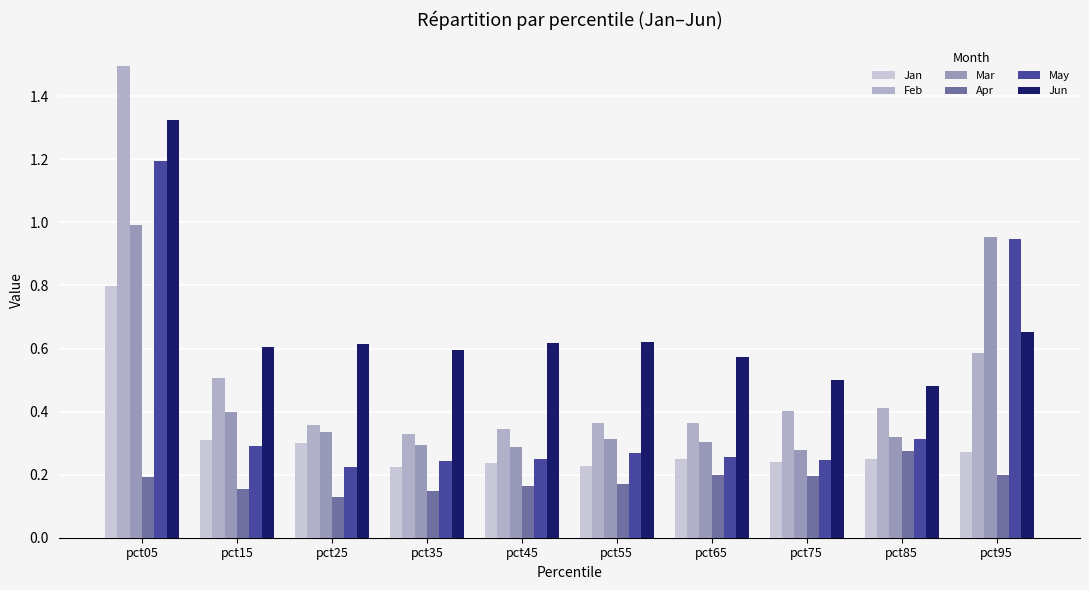

How many categories are shown in the chart?

10